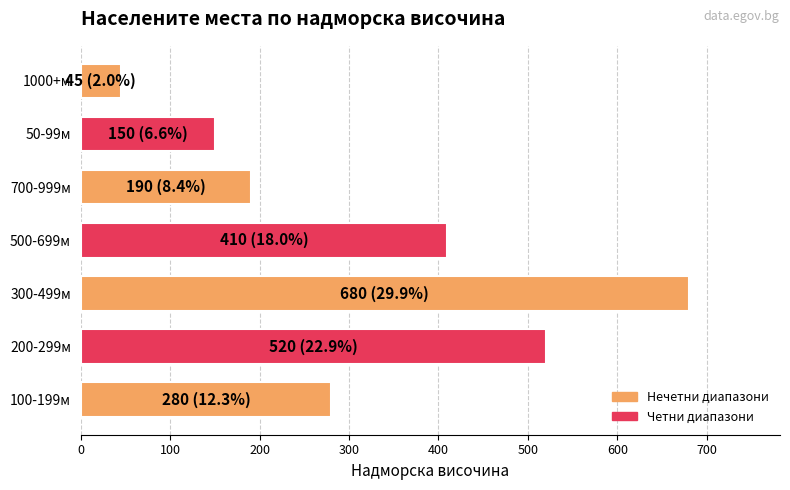

How many distinct data groups are displayed?

1